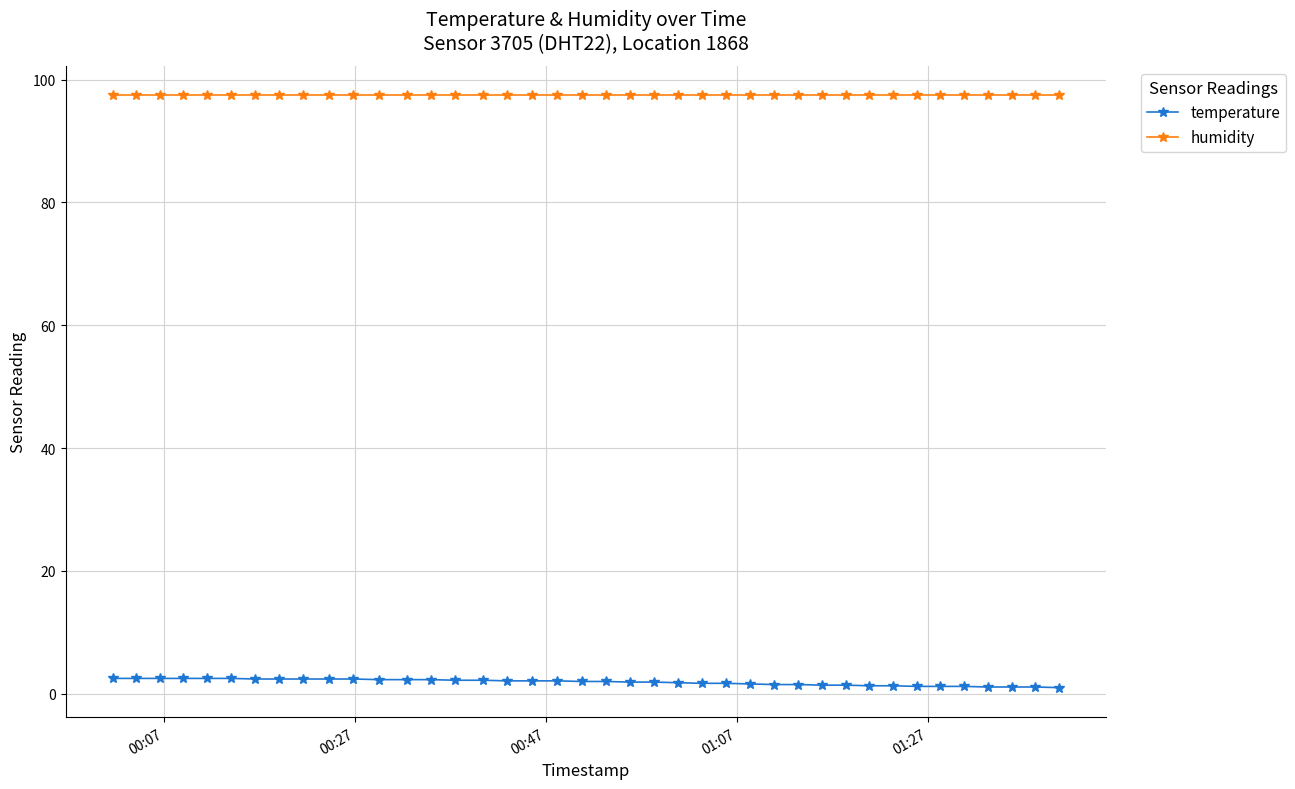

How many lines are shown in the chart?

2